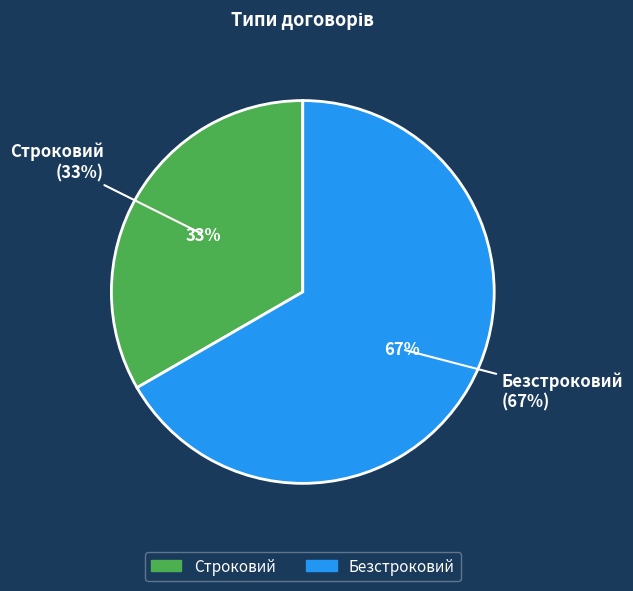

To the nearest percent, what portion does Безстроковий represent?

67%